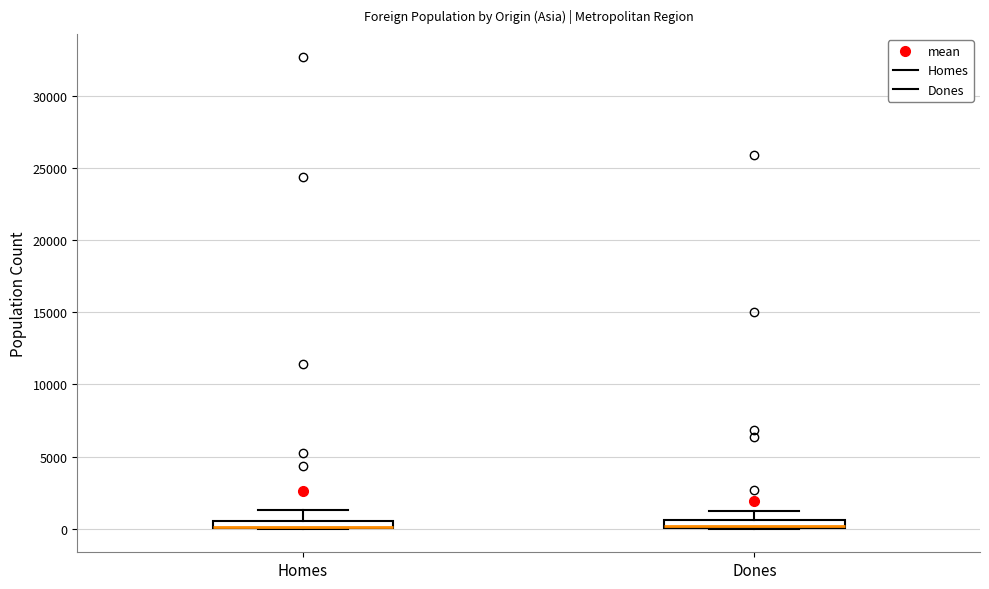

Where is the lower edge of the box for Dones on the y-axis? The values are not printed on the chart, so give them approximately, as read against the axis.

0